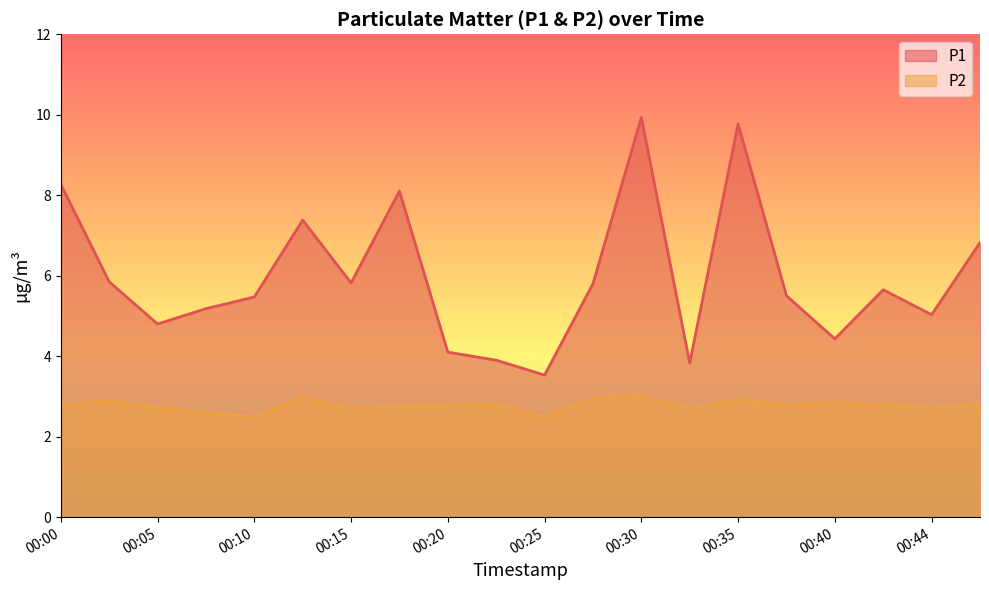

In P2, how many points are lower than both neighbors (excluding endpoints)?

6